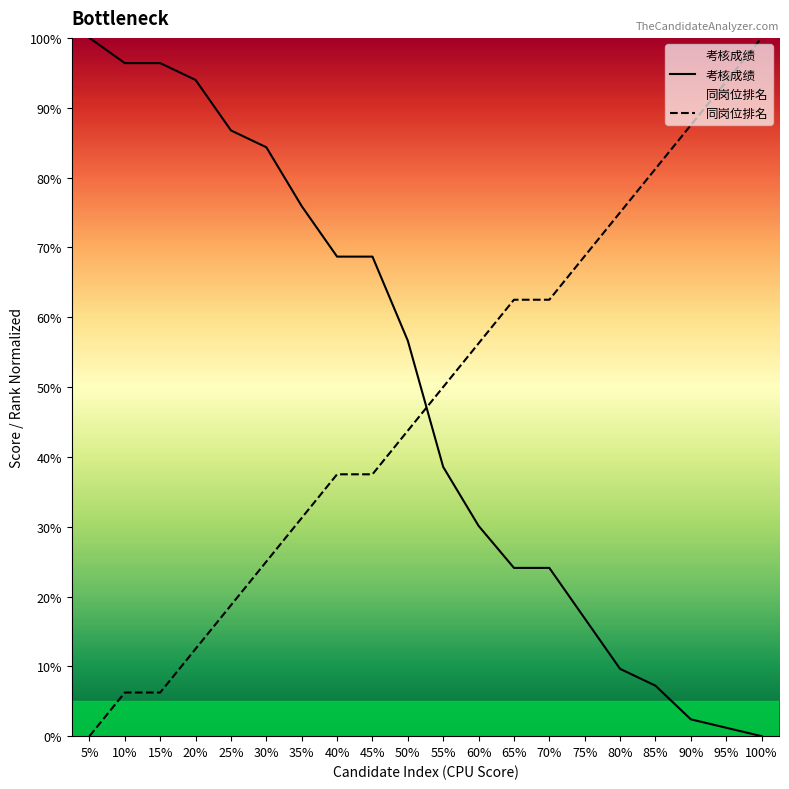

The 同岗位排名 series shows 19.8 at 65%. True or false?

False